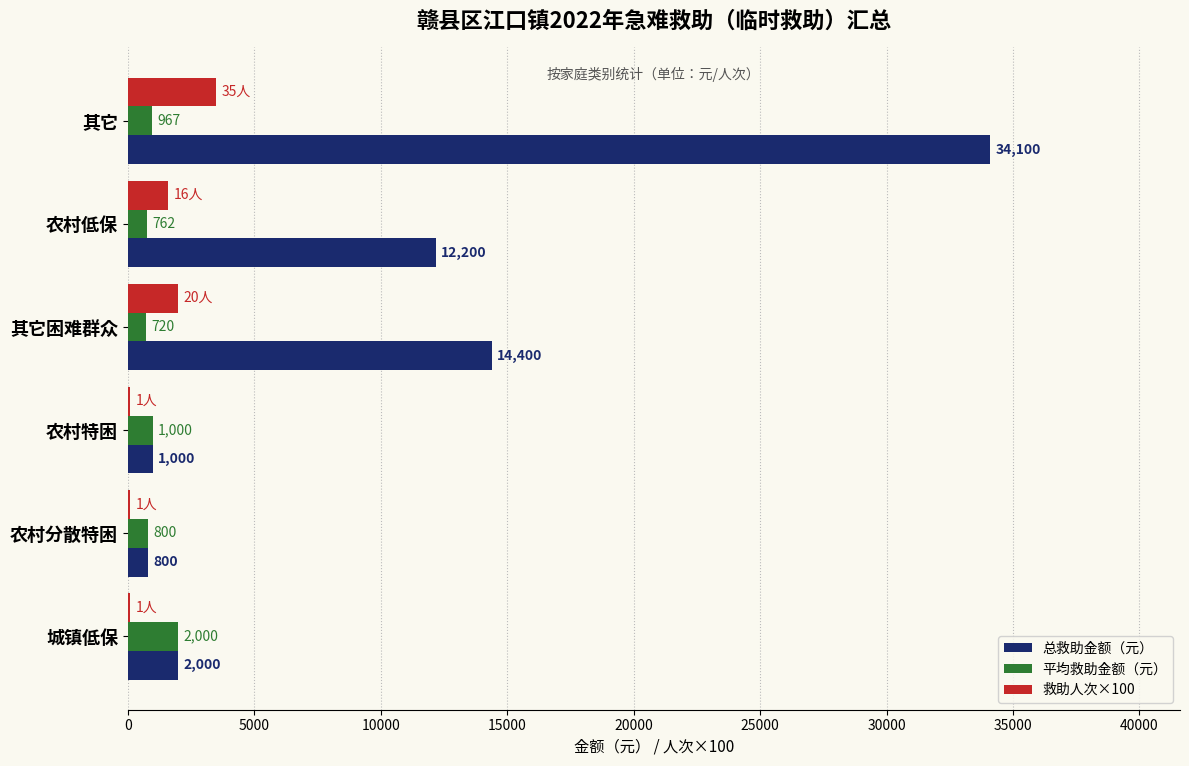

What value does the 总救助金额（元） series have at 农村特困, to the nearest 50?

1000